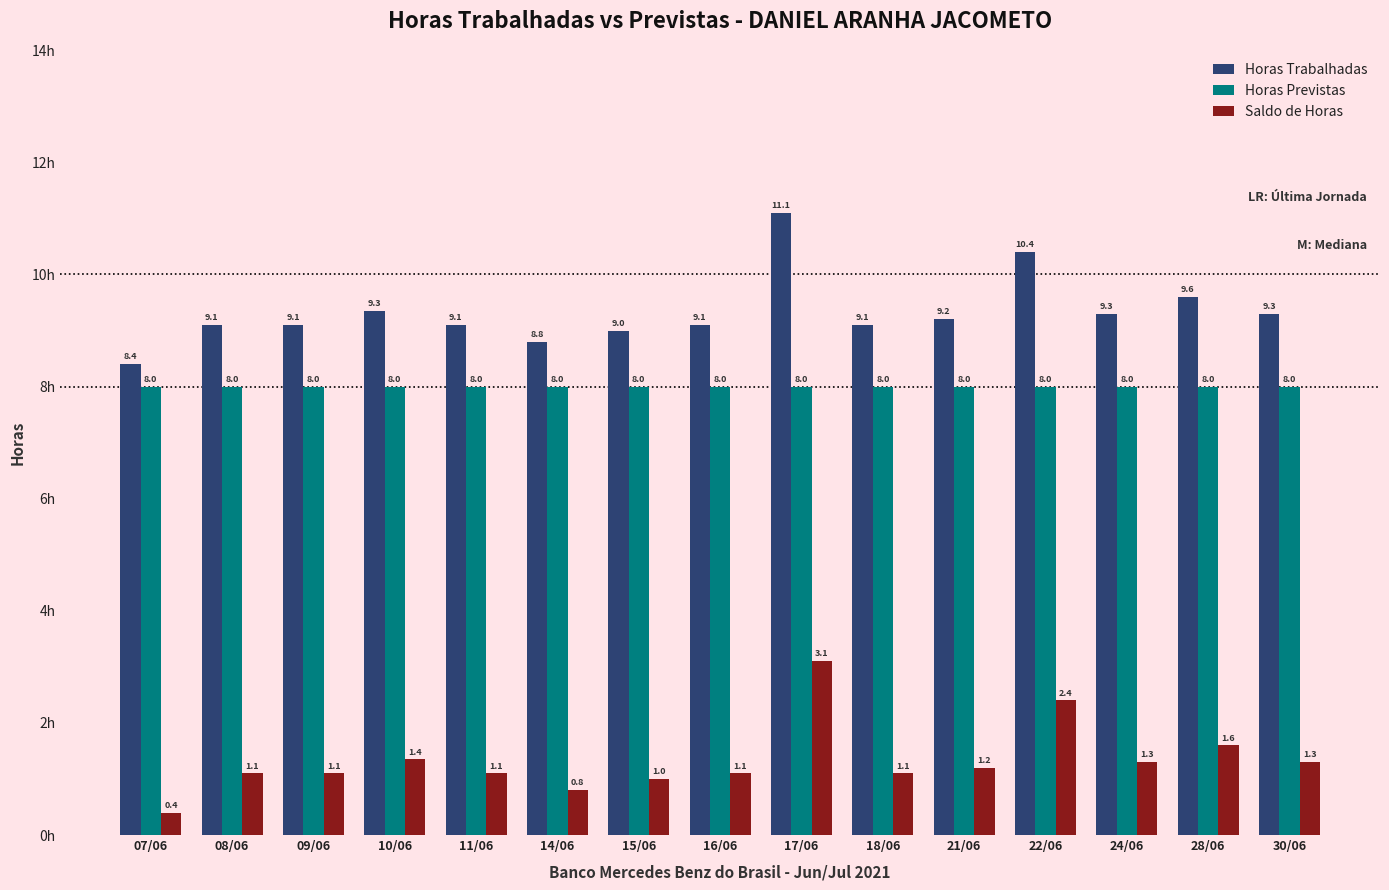

What are all the series names shown in the legend?

Horas Trabalhadas, Horas Previstas, Saldo de Horas